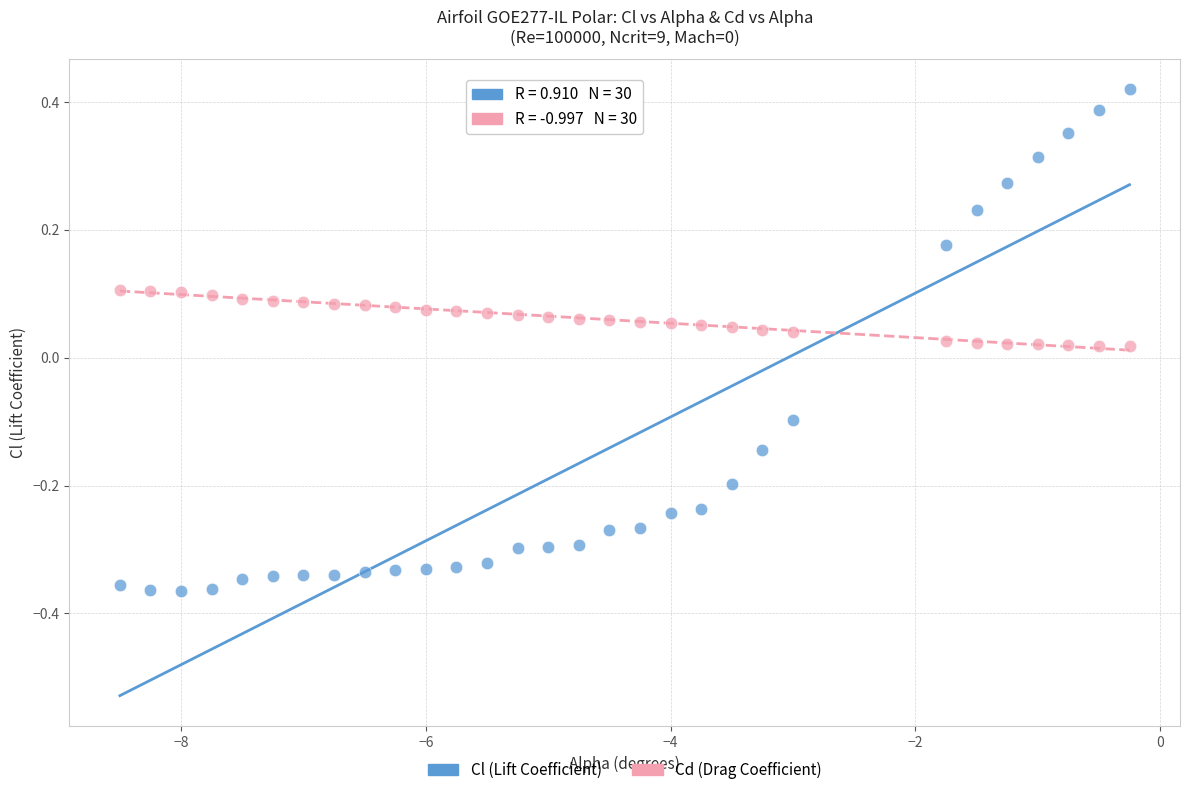

Which series reaches the maximum Y coordinate?

Cl (Lift Coefficient)